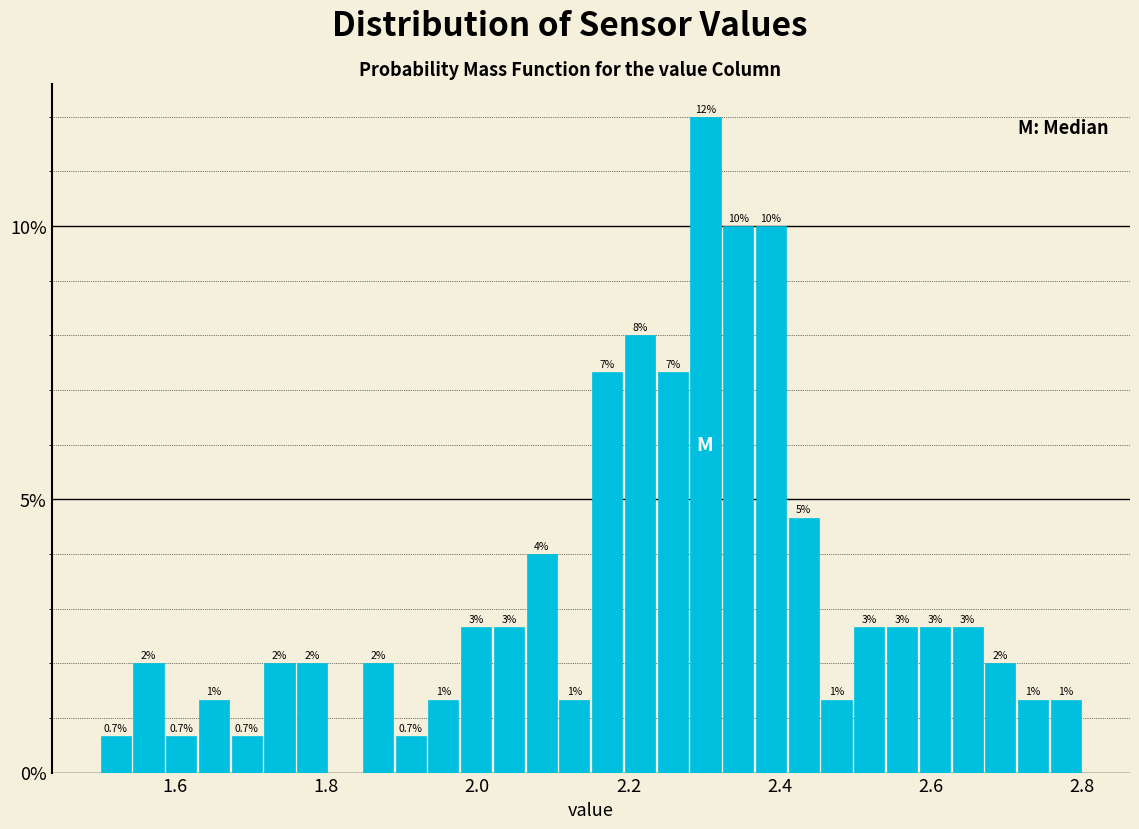

Read against the x-axis, roughly where is the centre of the tallest bar?

2.30